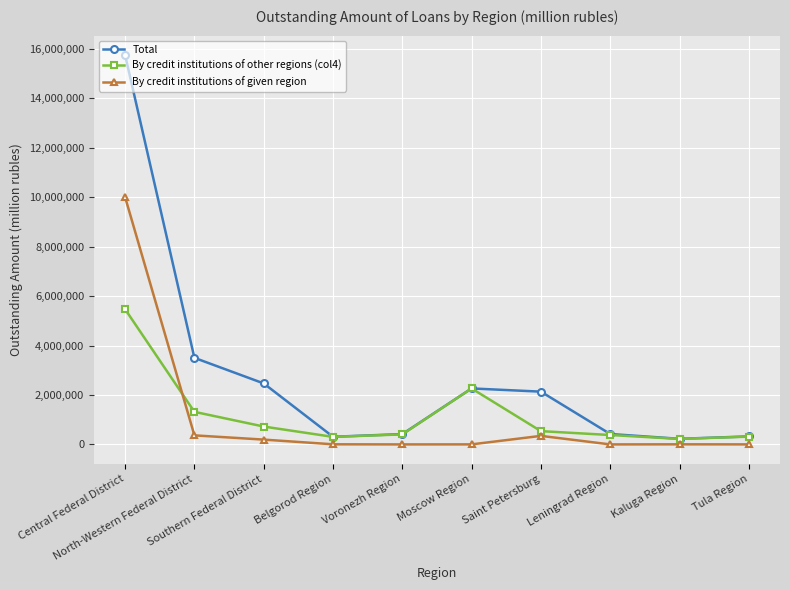

List the series in order of their peak value, lowest first.

By credit institutions of other regions (col4), By credit institutions of given region, Total